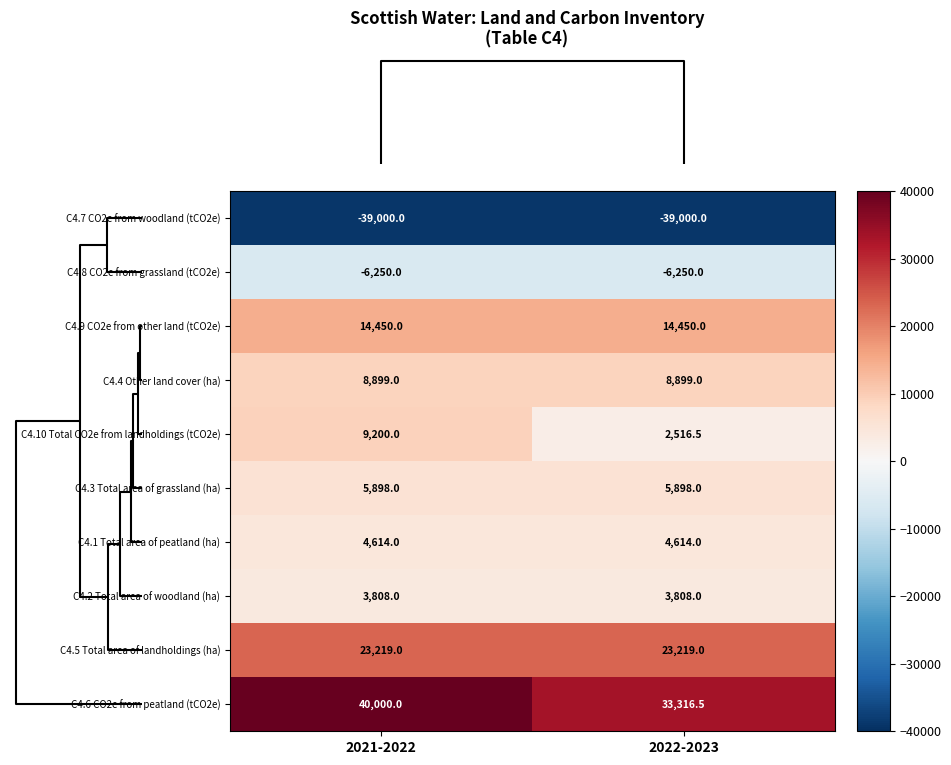

Is it true that C4.3 Total area of grassland (ha) equals 1370.0 at 2021-2022?

False